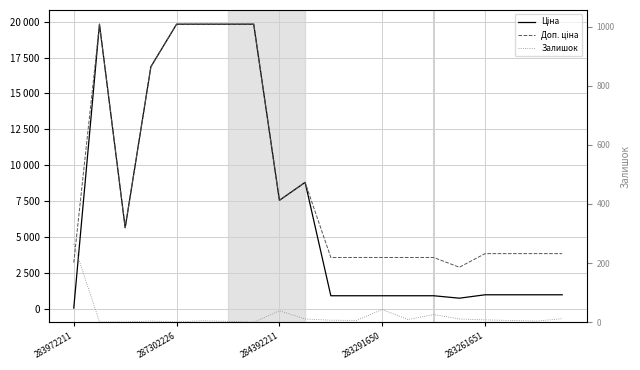

What is the total value across all series at 11?

4455.6